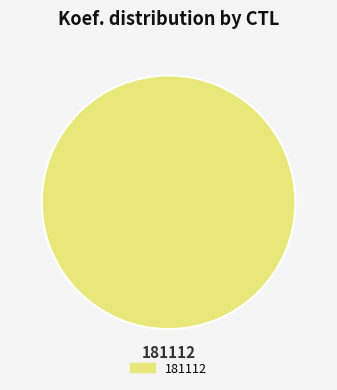

Is there a majority slice in this chart?

Yes